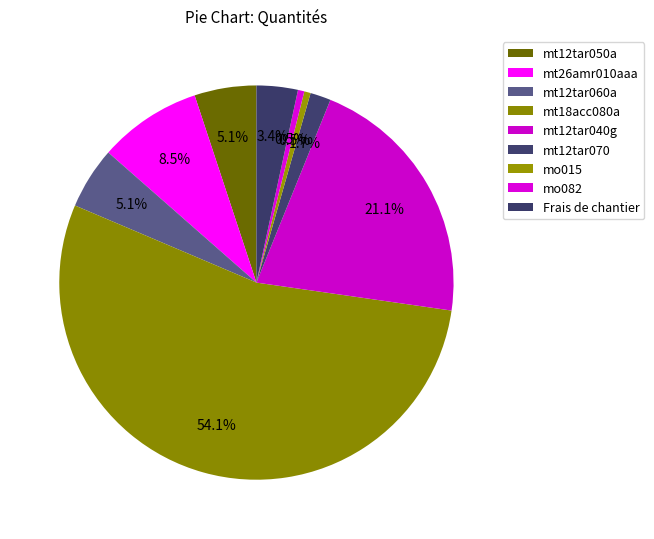

Which category has the biggest portion of the pie?

mt18acc080a